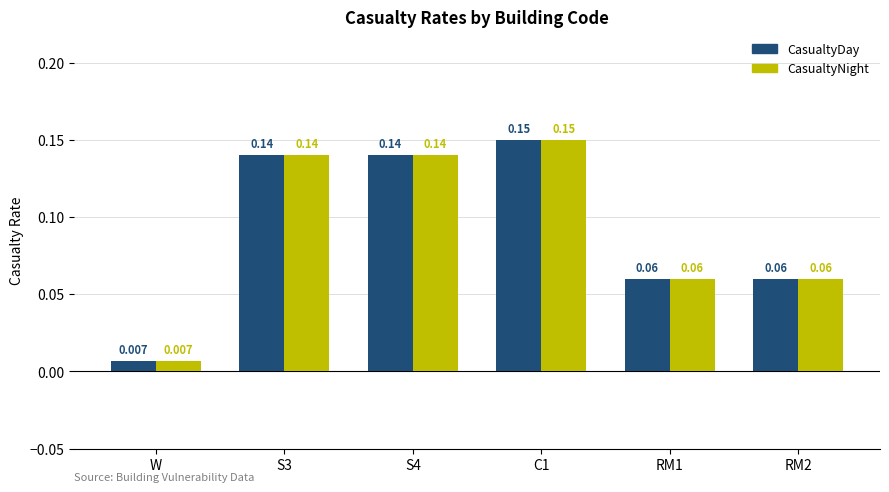

What are all the series names shown in the legend?

CasualtyDay, CasualtyNight